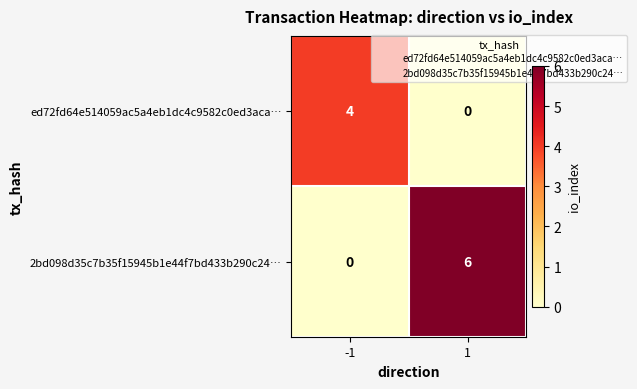

Reading left to right, what are all the values shown in this chart?

ed72fd64e514059ac5a4eb1dc4c9582c0ed3aca…: -1=4	1=0
2bd098d35c7b35f15945b1e44f7bd433b290c24…: -1=0	1=6